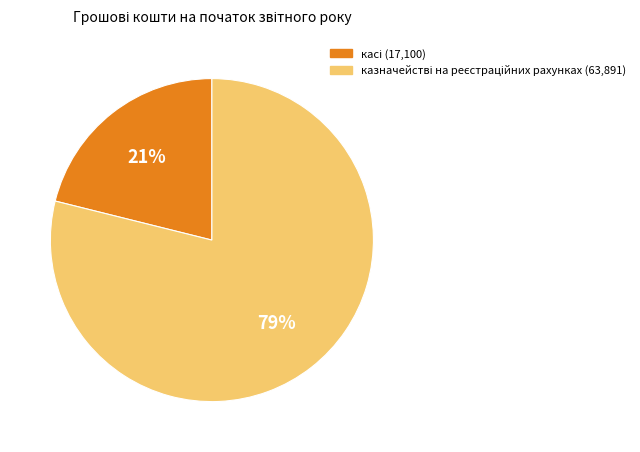

To the nearest percent, what is the difference between the largest and smallest slice percentages?

58%